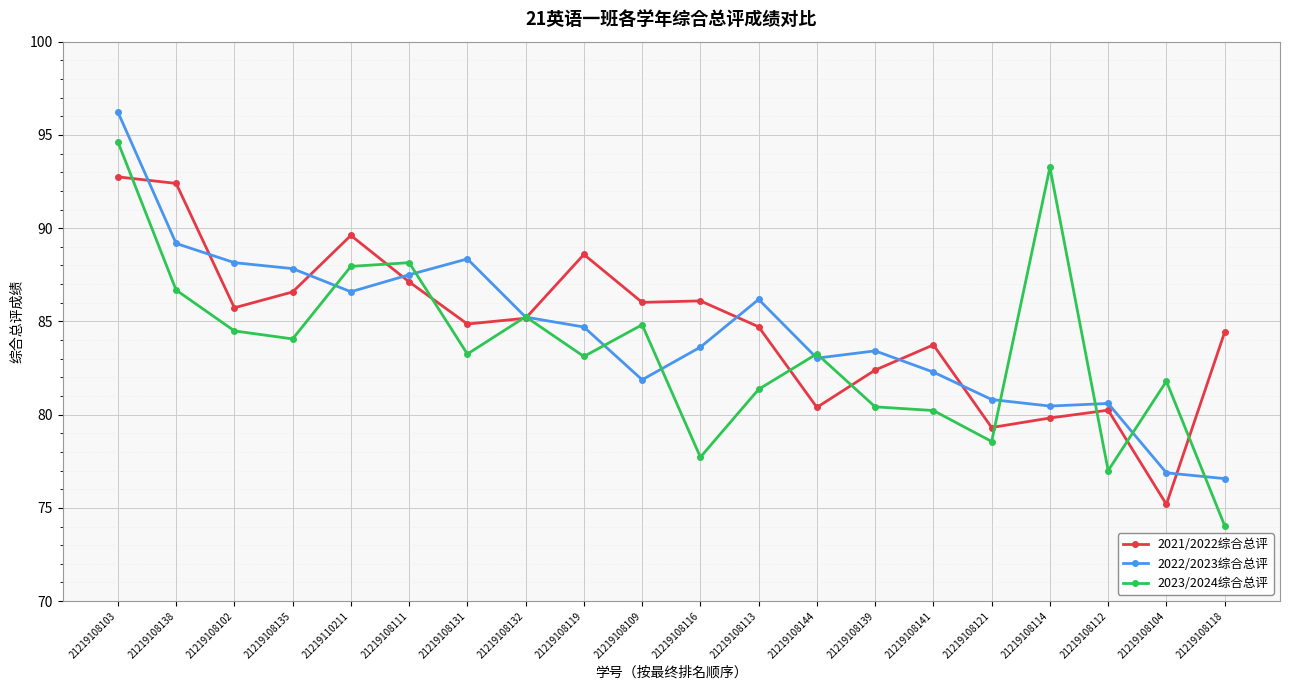

What is the greatest value displayed?

96.2